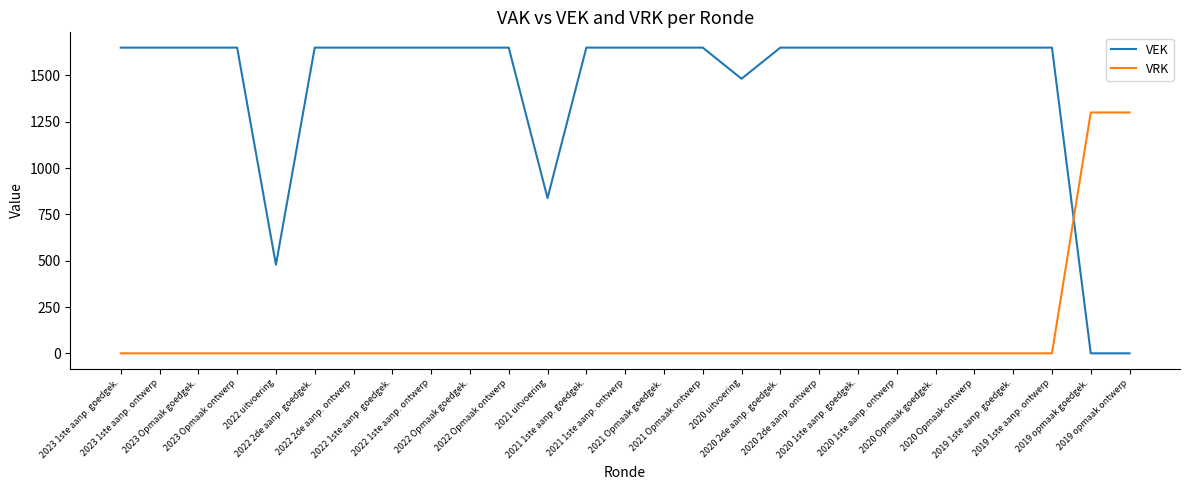

What is the sum of all VEK values?

39098